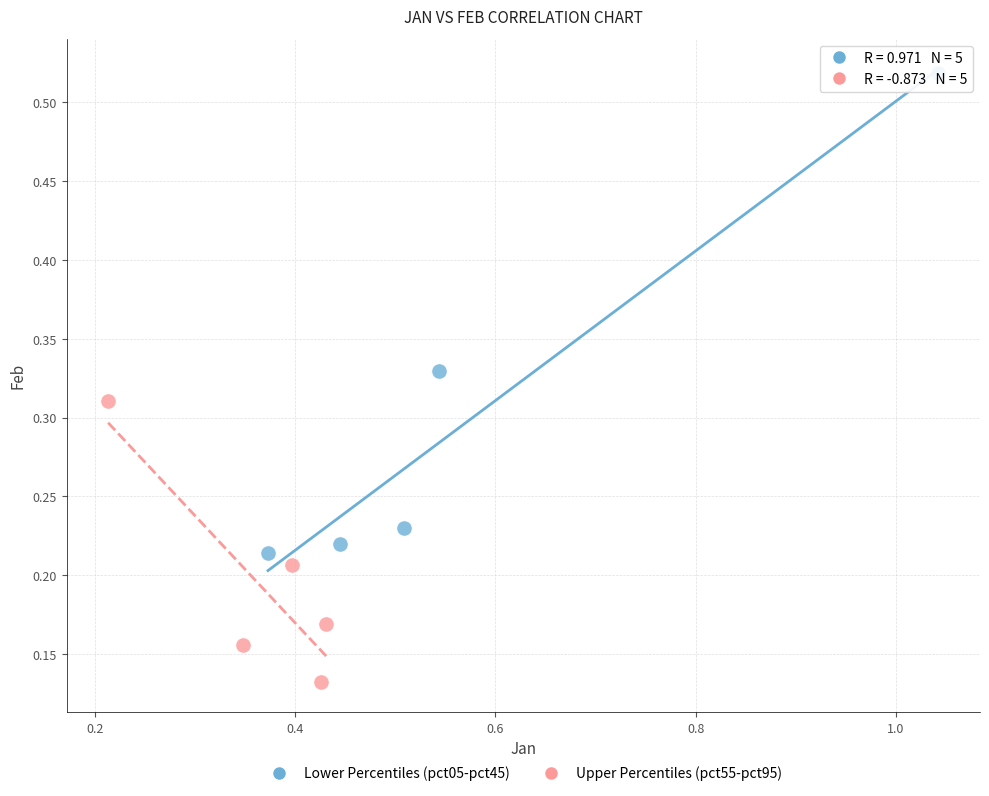

Which series reaches the minimum Y coordinate?

Upper Percentiles (pct55-pct95)